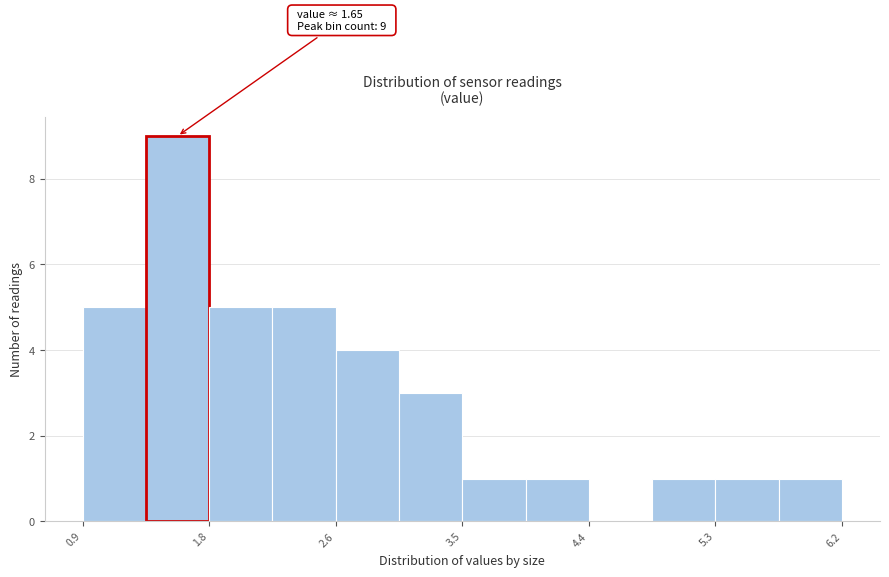

Over which range of the x-axis is the bar tallest?

1.3 to 1.8